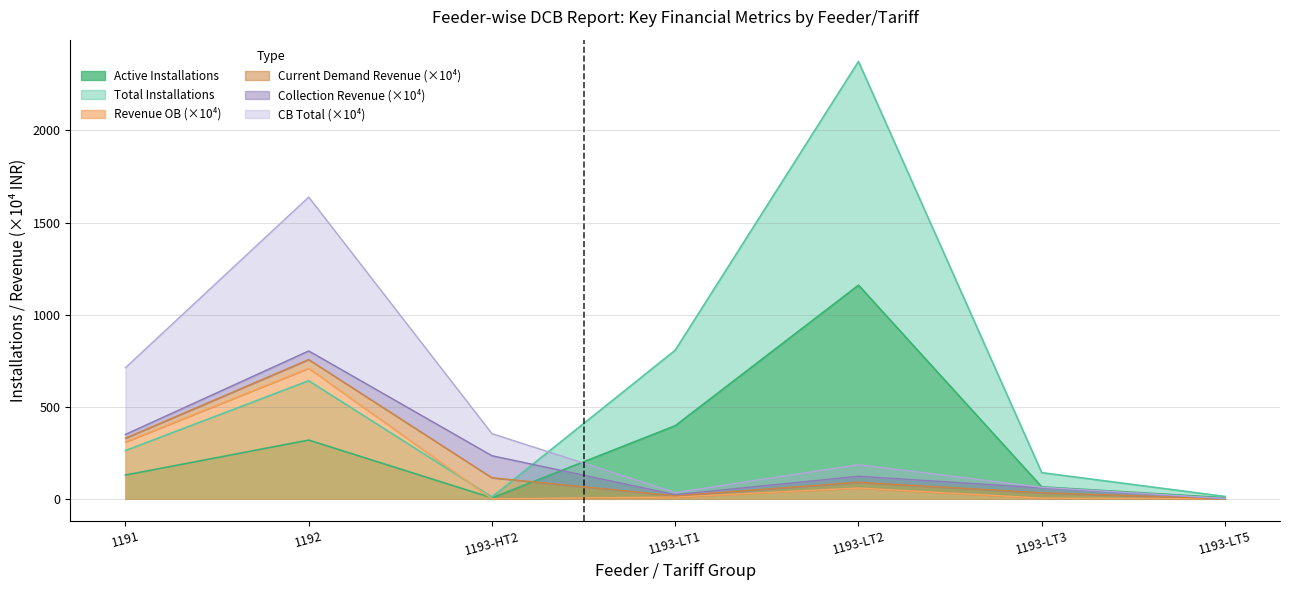

The value of Revenue OB at 1193-LT1 is 14.6. True or false?

False